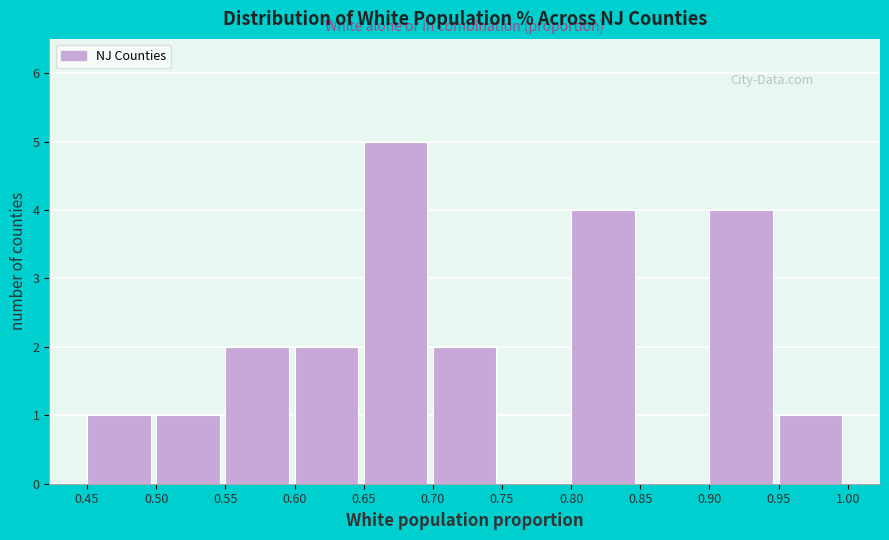

Which range on the x-axis has the tallest bar?

0.65 to 0.70